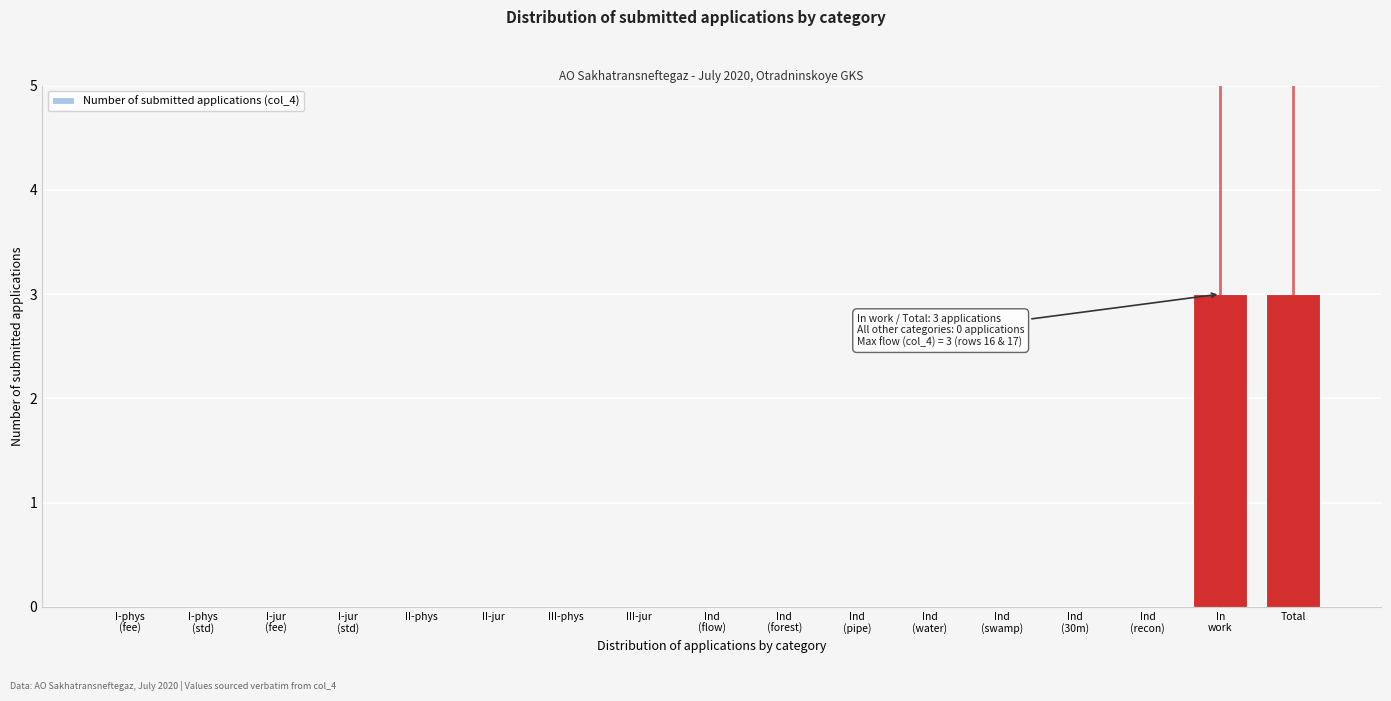

What is the maximum value shown in the chart?

3